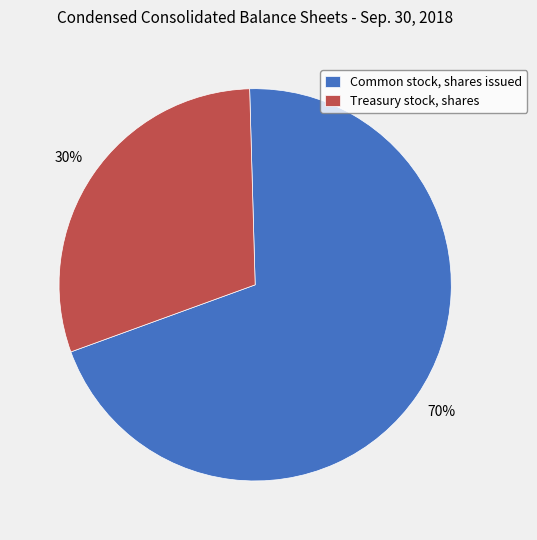

To the nearest percent, what is the difference between the largest and smallest slice percentages?

40%